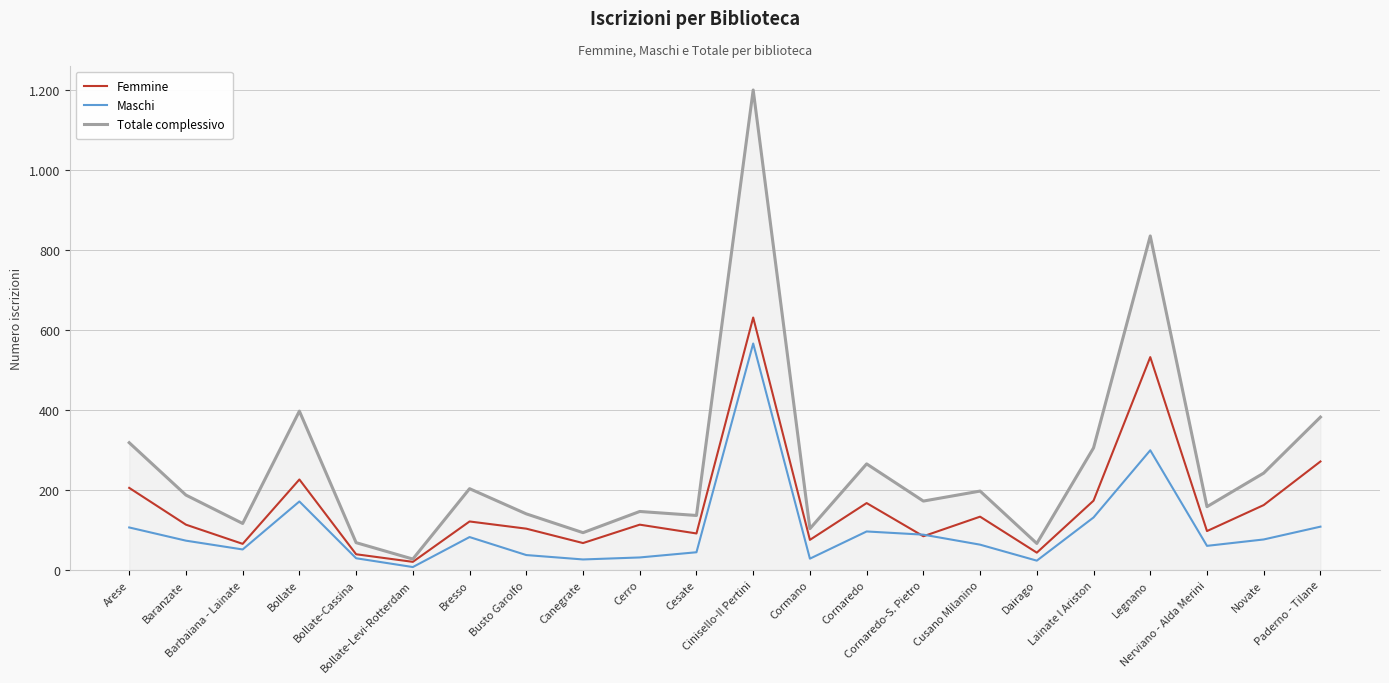

Is it true that Femmine equals 364 at Arese?

False